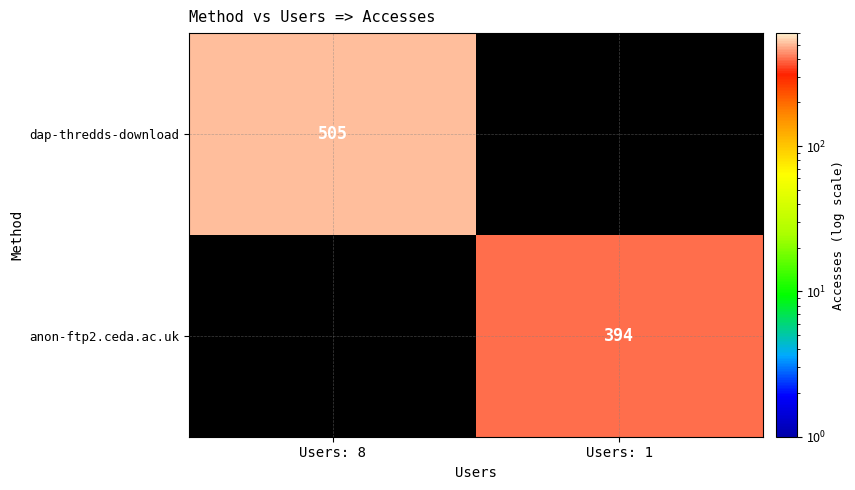

Is it true that dap-thredds-download equals 505 at Users: 8?

True